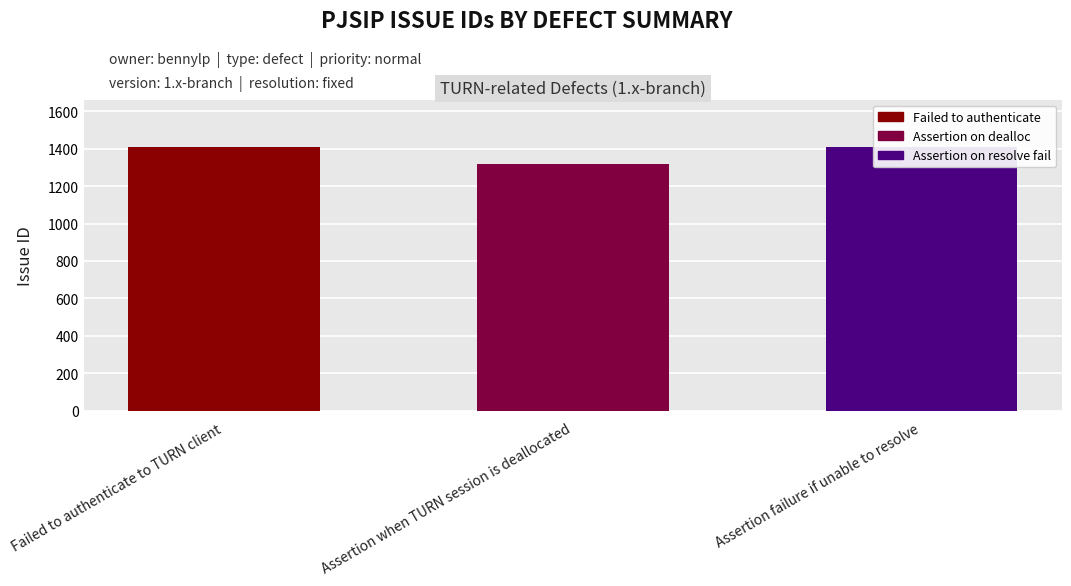

What is the smallest value displayed?

1316